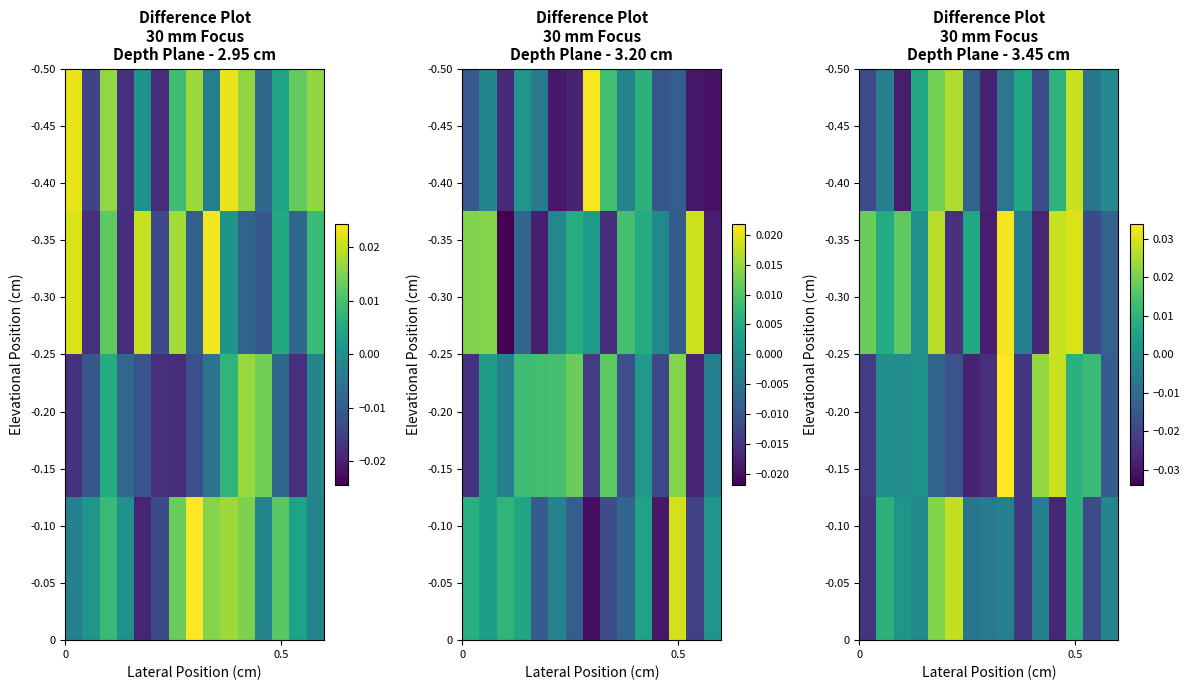

At how many categories does at least one series exceed 0?

13